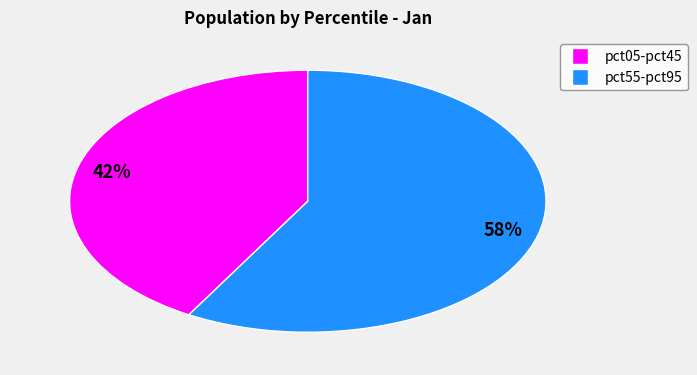

Is there a majority slice in this chart?

Yes